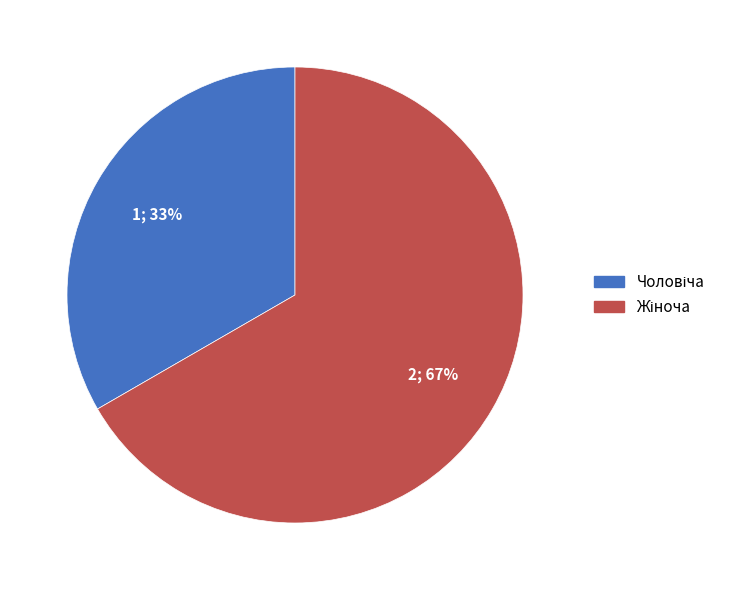

Does any single category account for the majority?

Yes